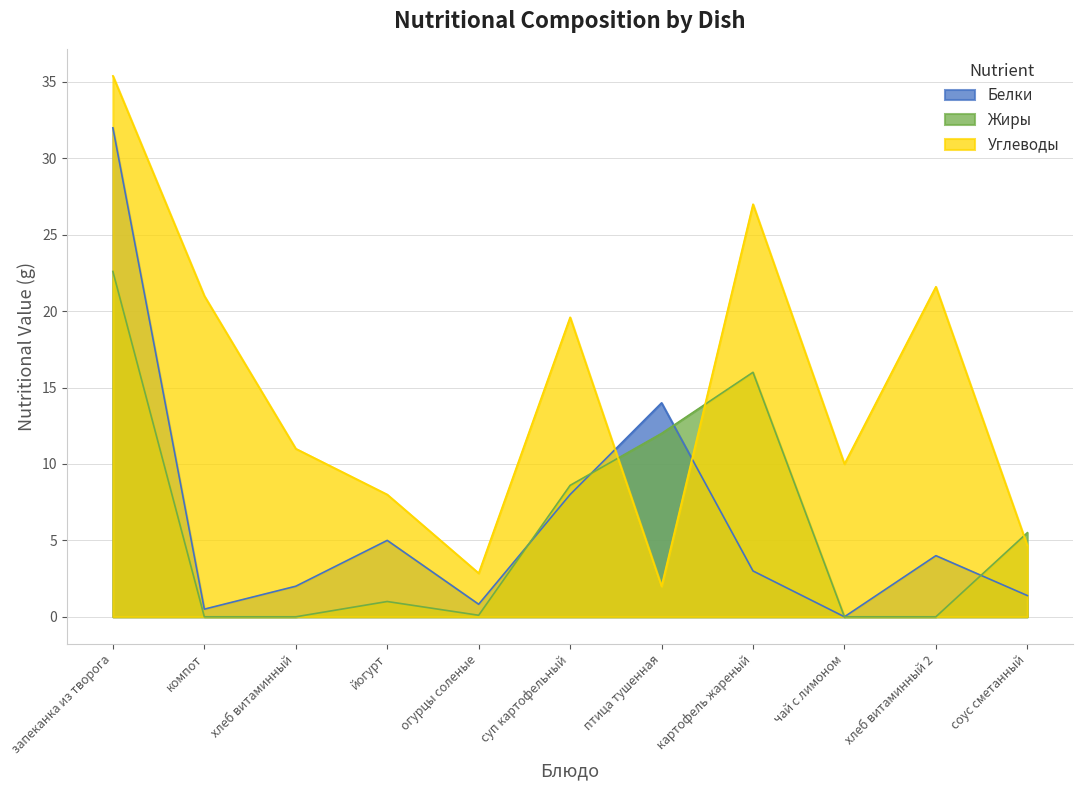

Rank the categories by Углеводы value from lowest to highest.

птица тушенная, огурцы соленые, соус сметанный, йогурт, чай с лимоном, хлеб витаминный, суп картофельный, компот, хлеб витаминный 2, картофель жареный, запеканка из творога